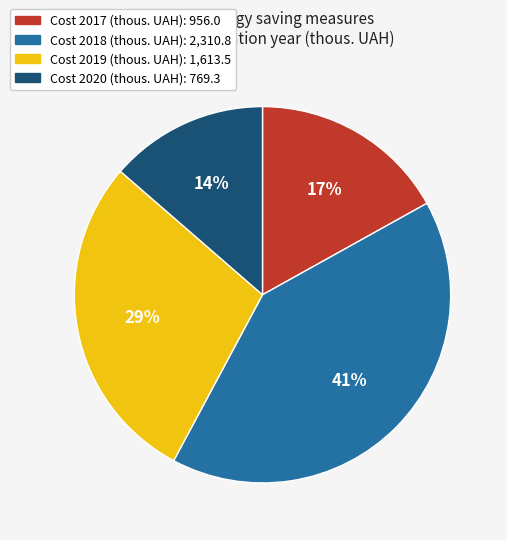

Is there a majority slice in this chart?

No